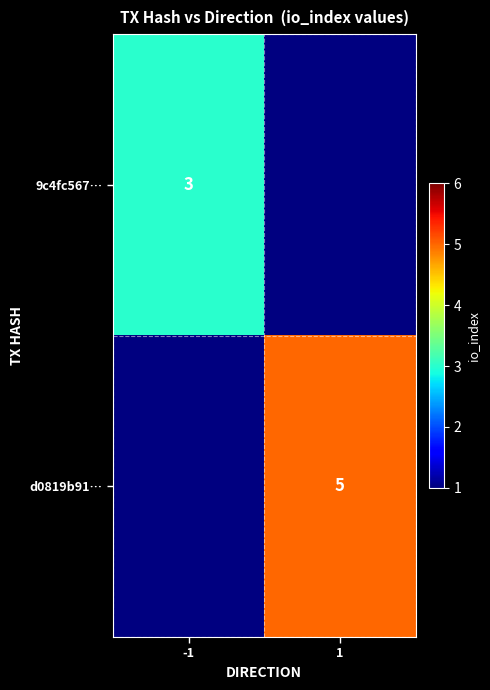

Is it true that d0819b91… equals 5 at 1?

True